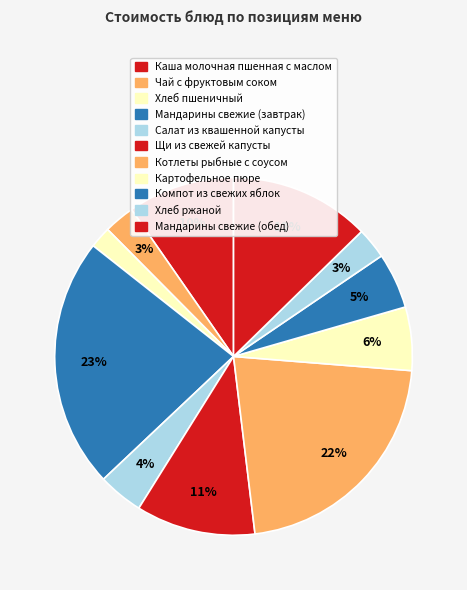

To the nearest percent, what is the combined percentage of Хлеб ржаной and Компот из свежих яблок?

8%